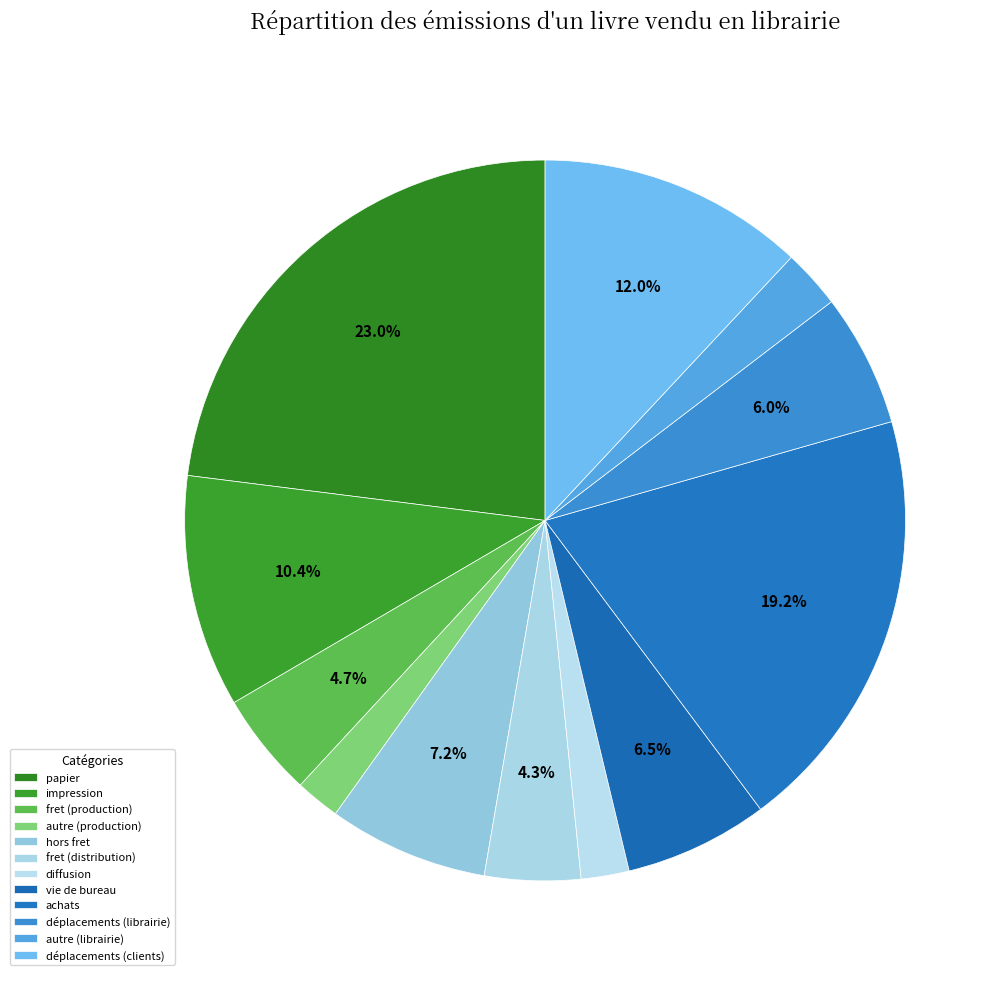

To the nearest percent, what portion does déplacements (librairie) represent?

6%